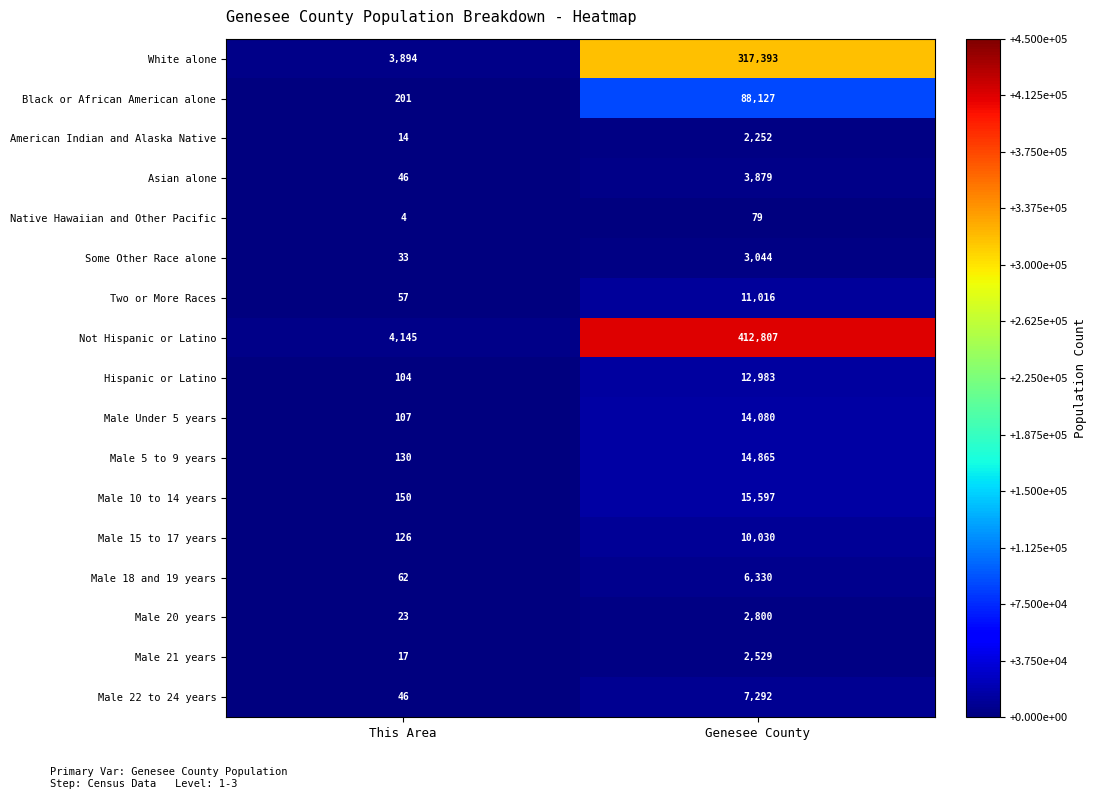

What is the greatest value displayed?

412807